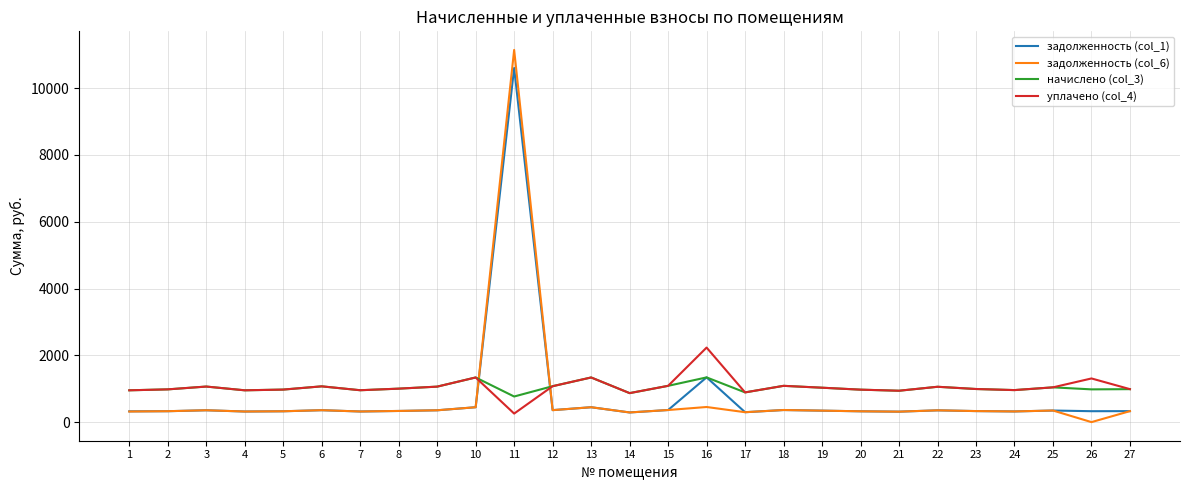

Which series has the widest spread of values?

задолженность (col_6)